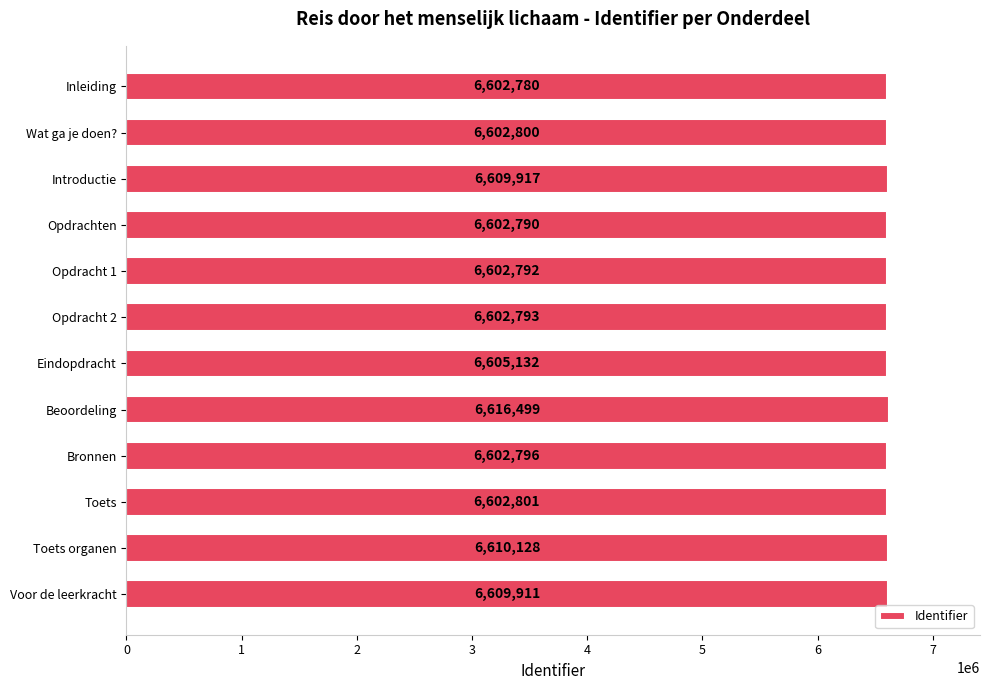

How many bars are there in total?

12